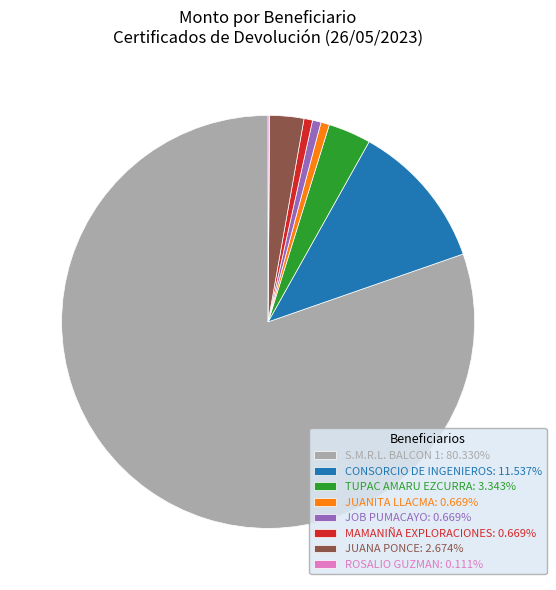

Is the sum of JOB PUMACAYO: 0.669% and TUPAC AMARU EZCURRA: 3.343% greater than half?

No